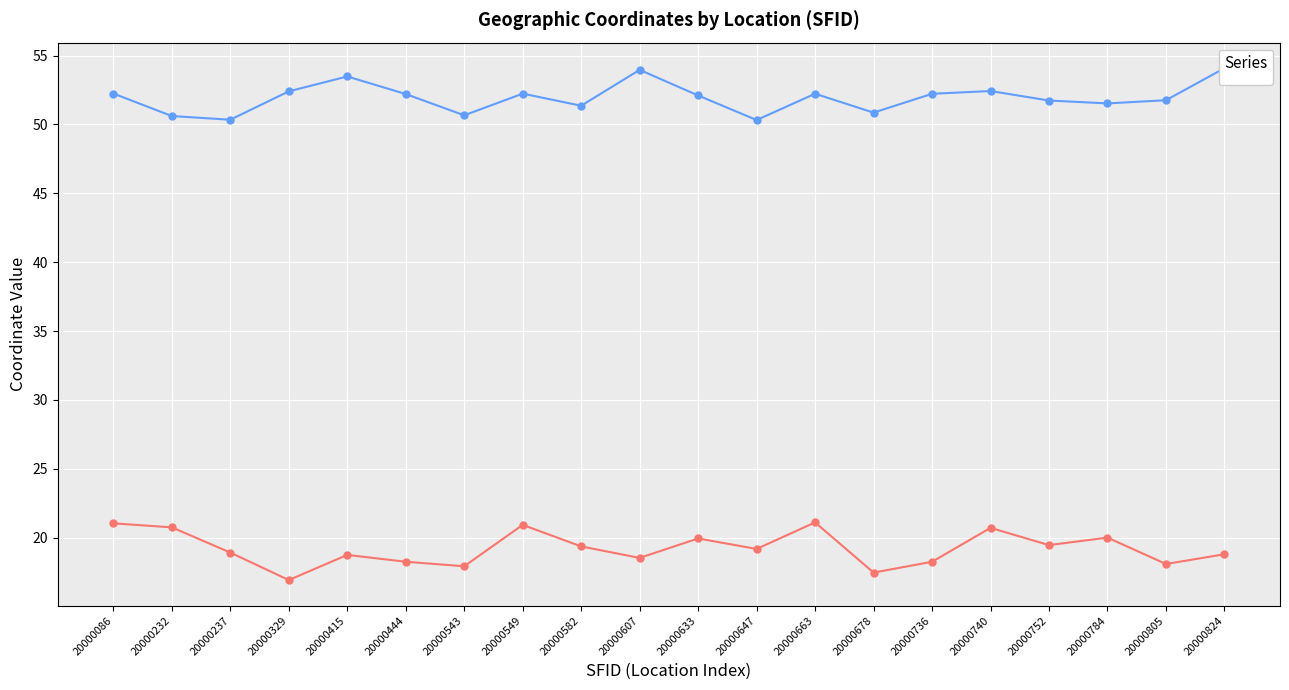

What is the smallest value displayed?

16.9